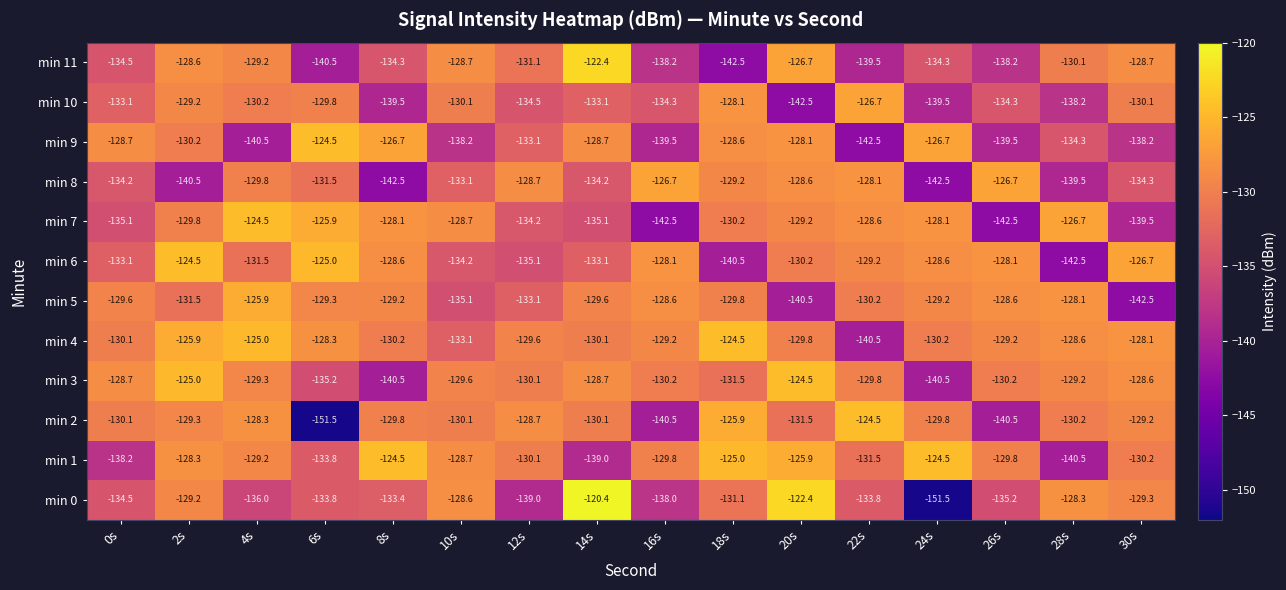

At which label is min 7 closest to -133?

12s